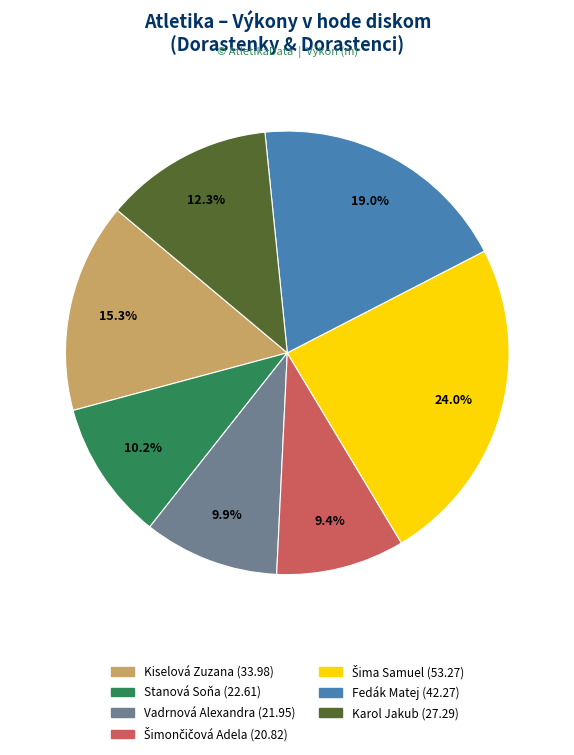

Is there a majority slice in this chart?

No